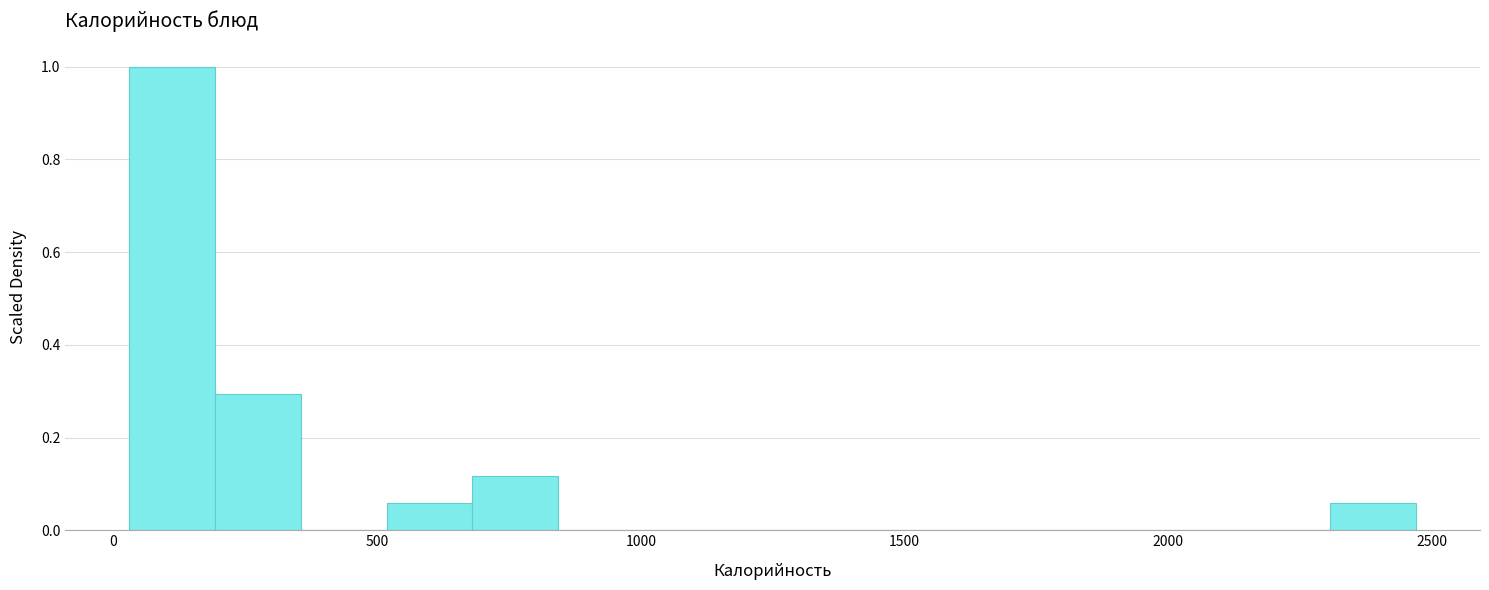

Read against the x-axis, roughly where is the centre of the tallest bar?

100